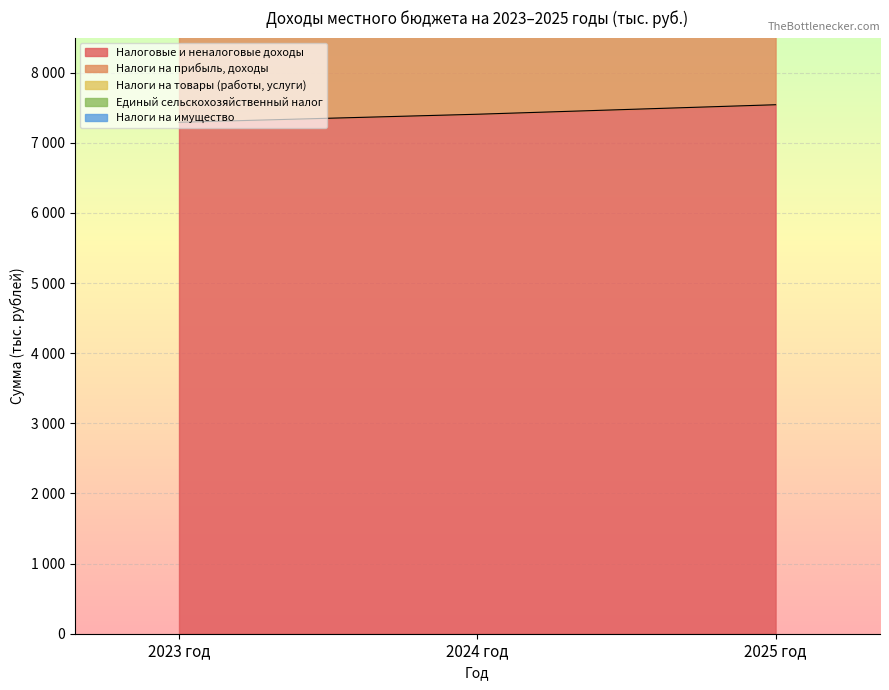

What is the difference between the second highest and minimum values in the Налоги на прибыль, доходы series?

212.2